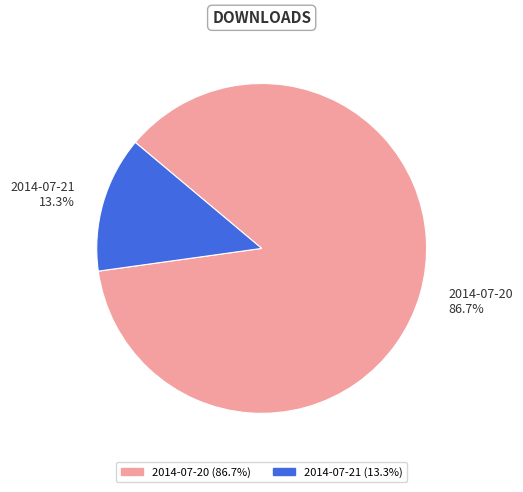

Rank the categories by value from lowest to highest.

2014-07-21, 2014-07-20